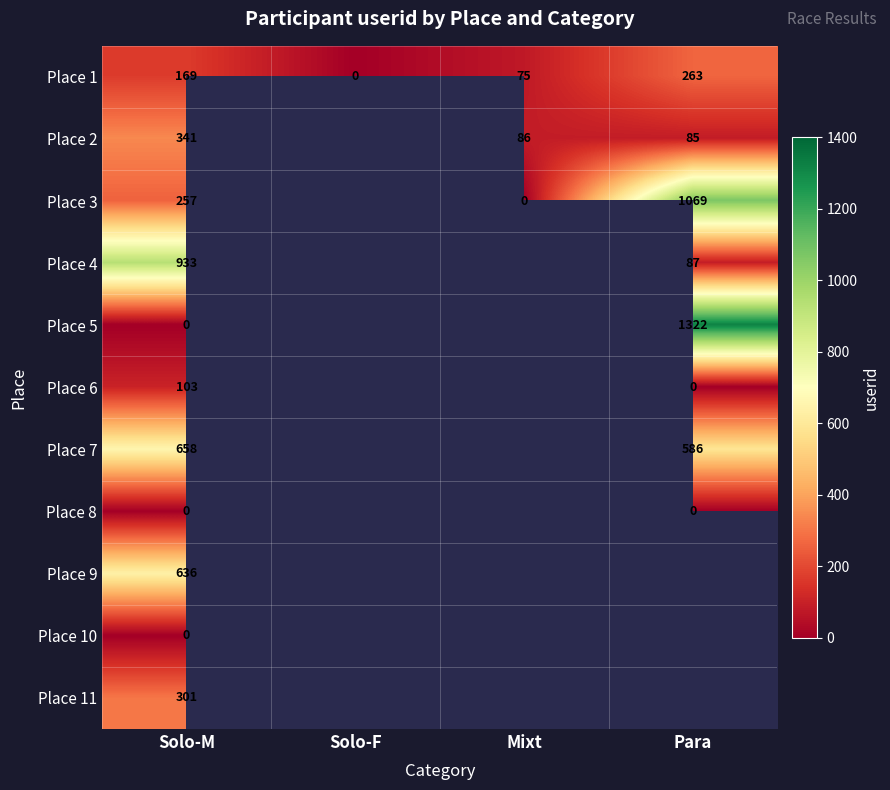

True or false: Place 2 has a value of 86 at Mixt.

True